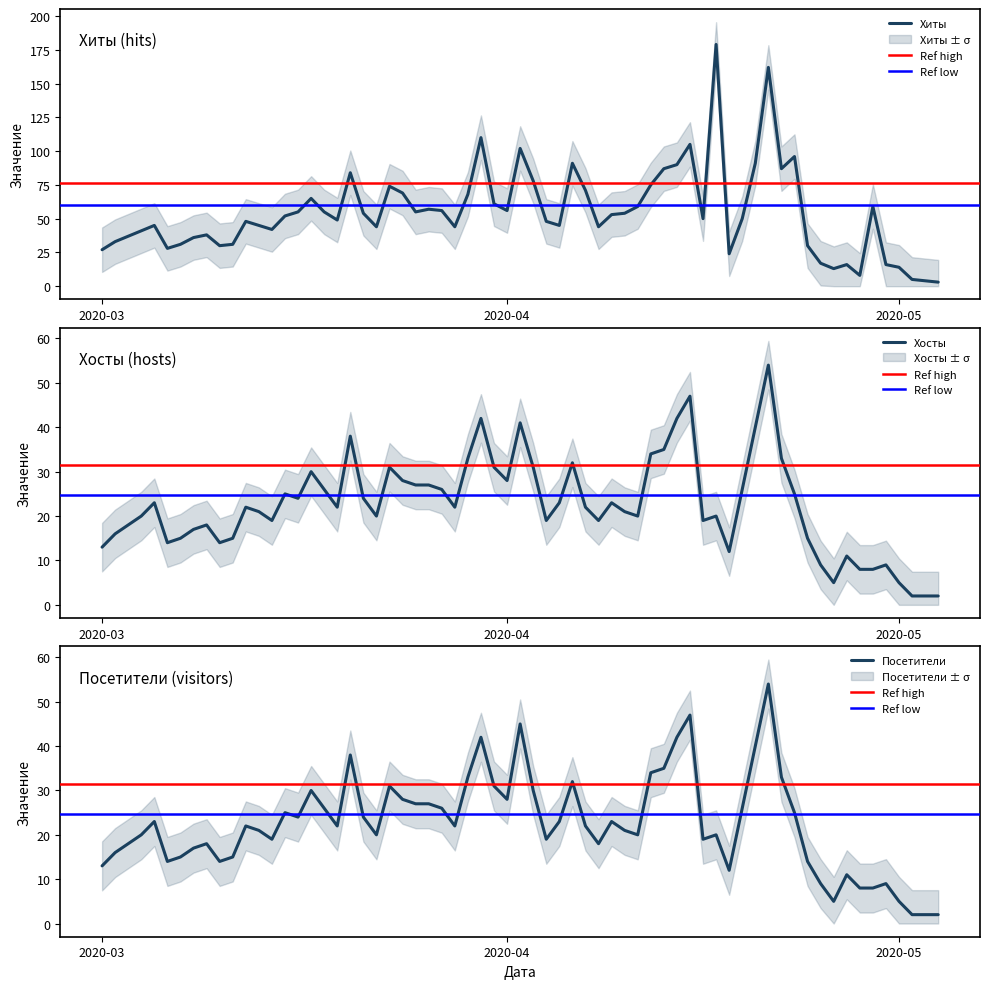

Does the chart have visible grid lines?

No